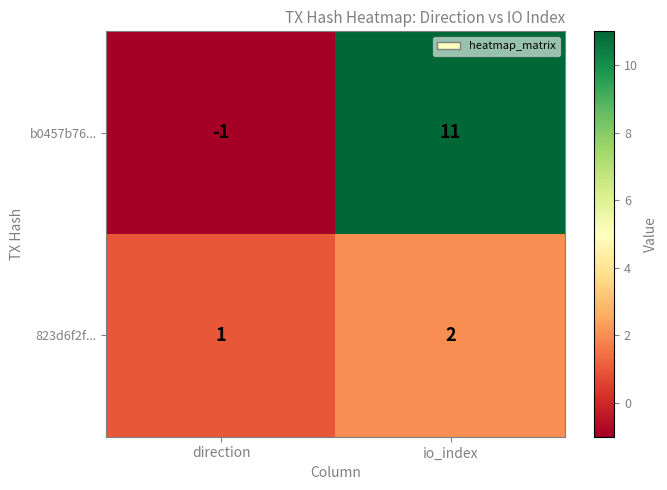

Rank the series by their average value, from highest to lowest.

b0457b76..., 823d6f2f...